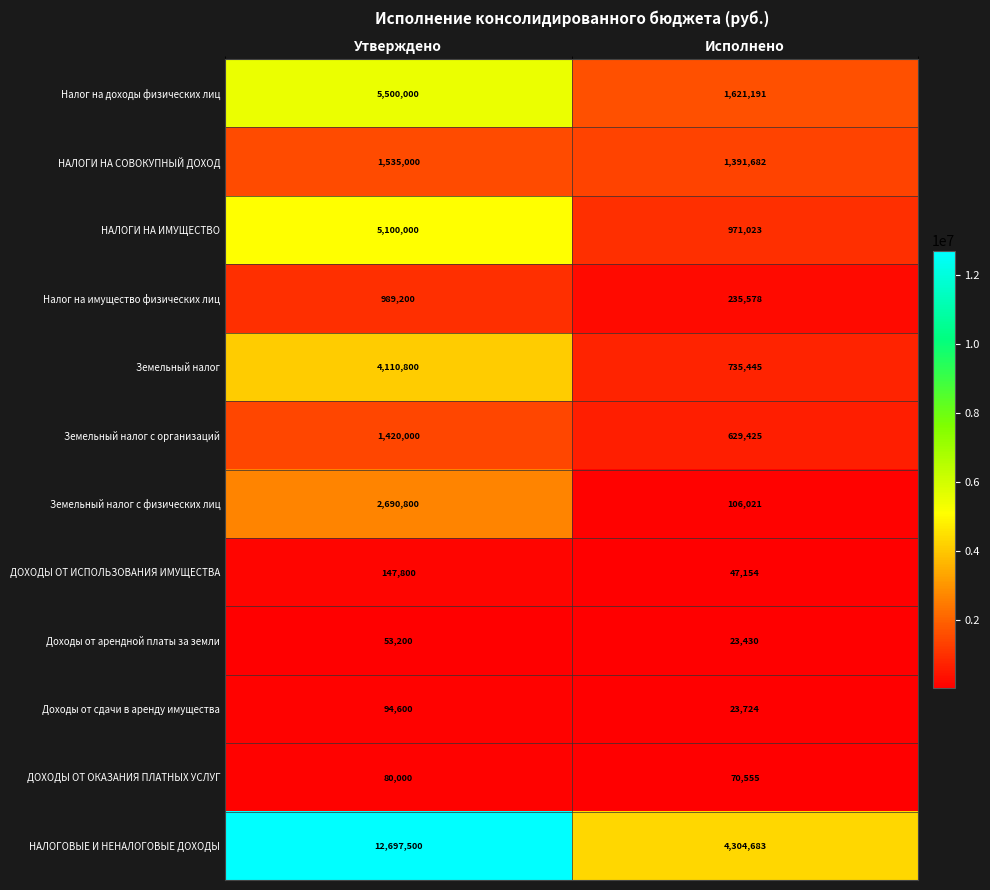

Read the Земельный налог с организаций value at Исполнено.

629425